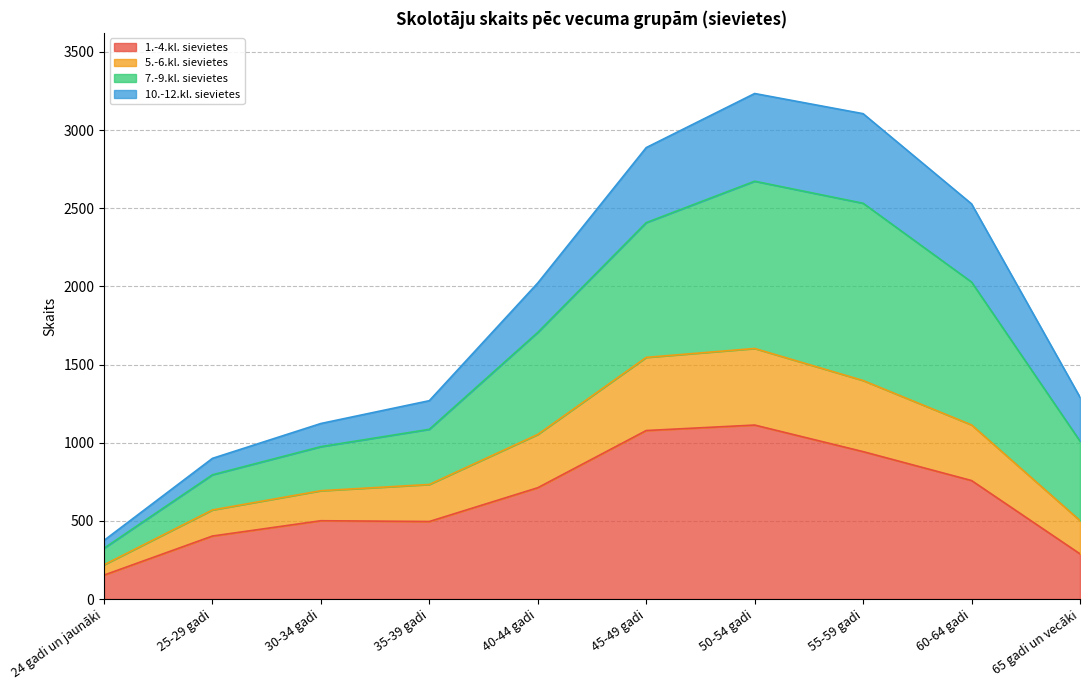

What is the maximum value for 1.-4.kl. sievietes?

1113